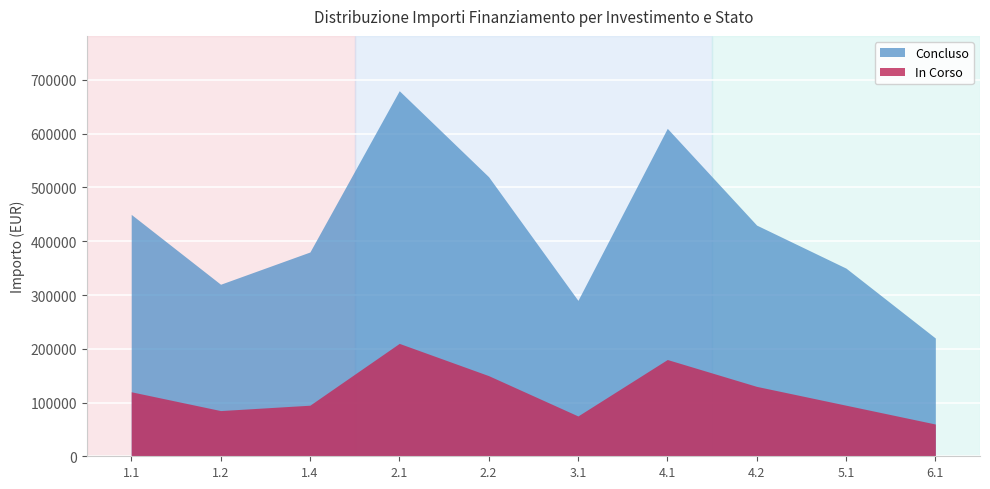

Does the chart display data point markers on the line(s)?

No